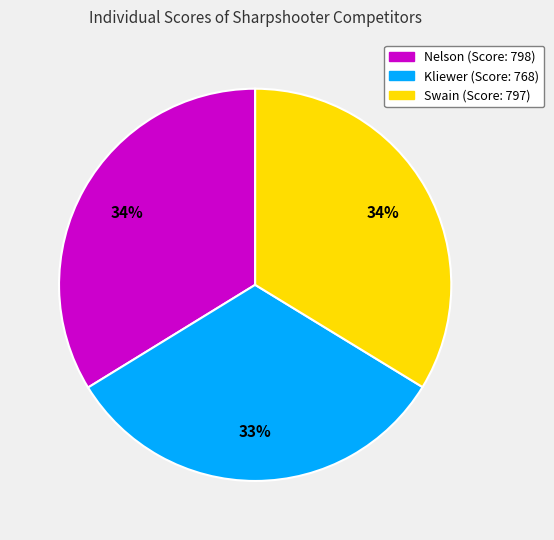

What is the smallest slice in the pie chart?

Kliewer